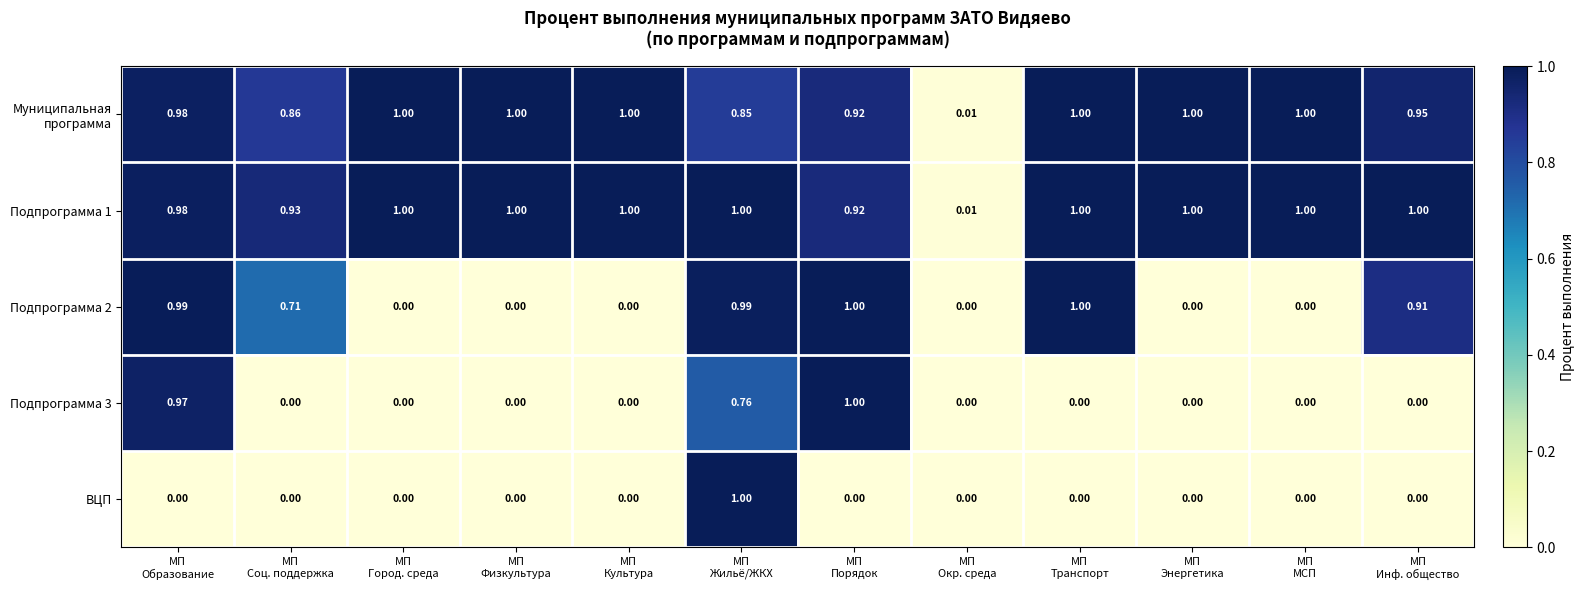

How many values in Подпрограмма 3 are above zero?

3